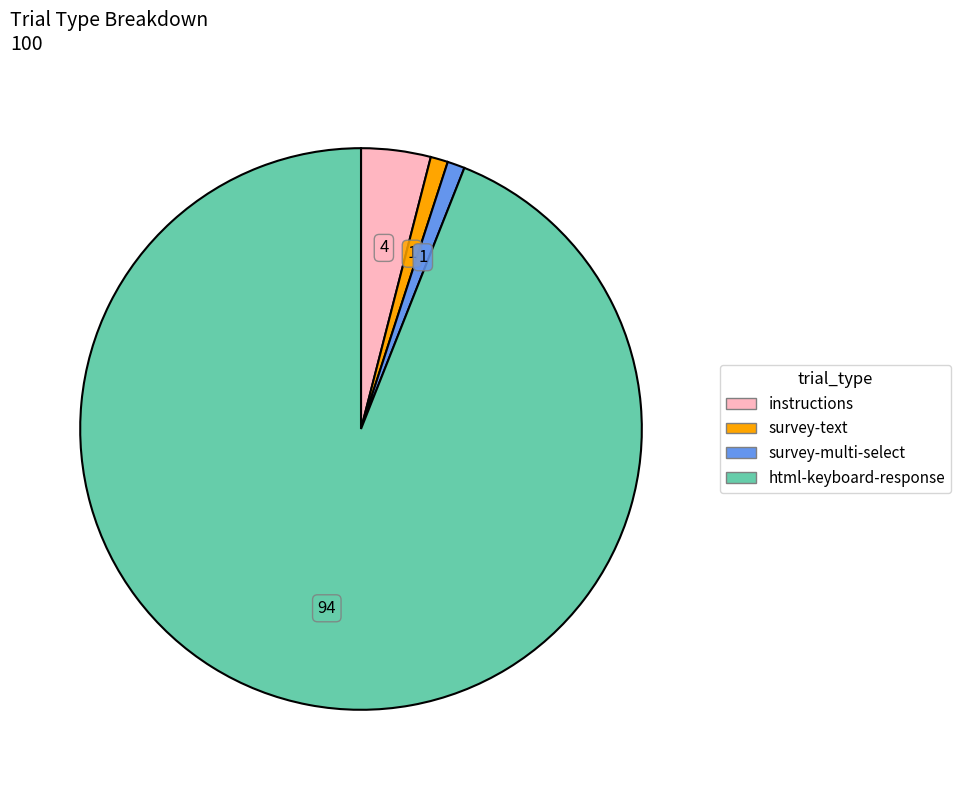

Do survey-multi-select and html-keyboard-response together represent more than half of the pie?

Yes